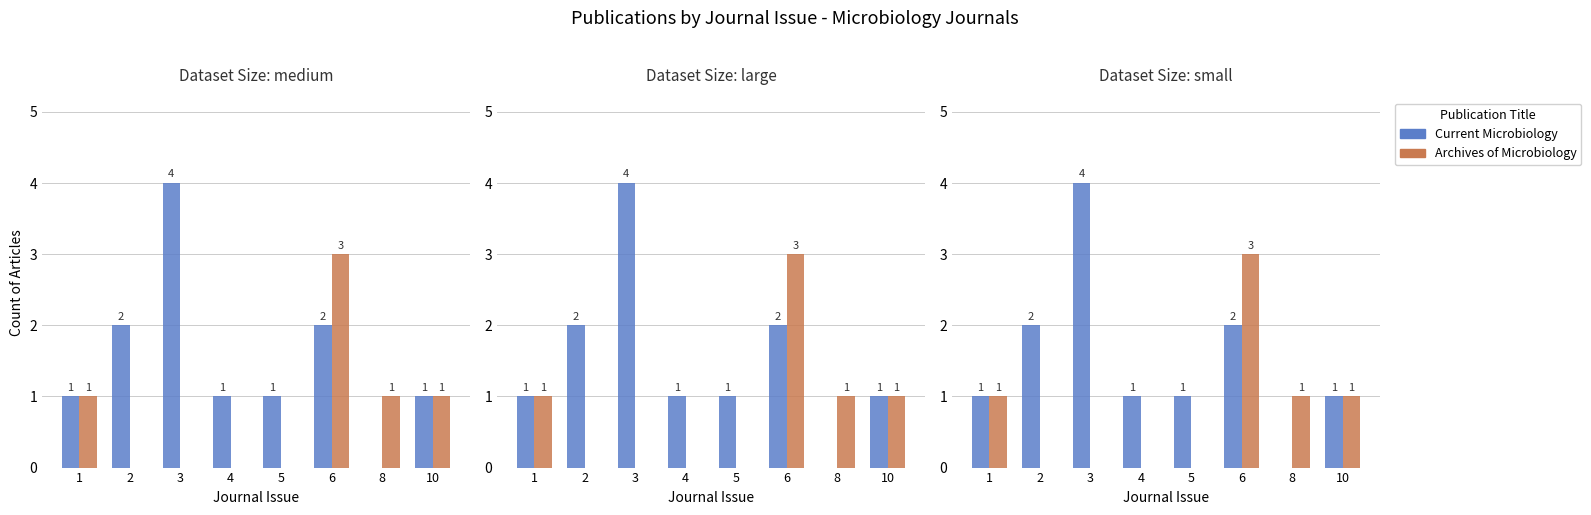

What is the average value of the Archives of Microbiology series?

1